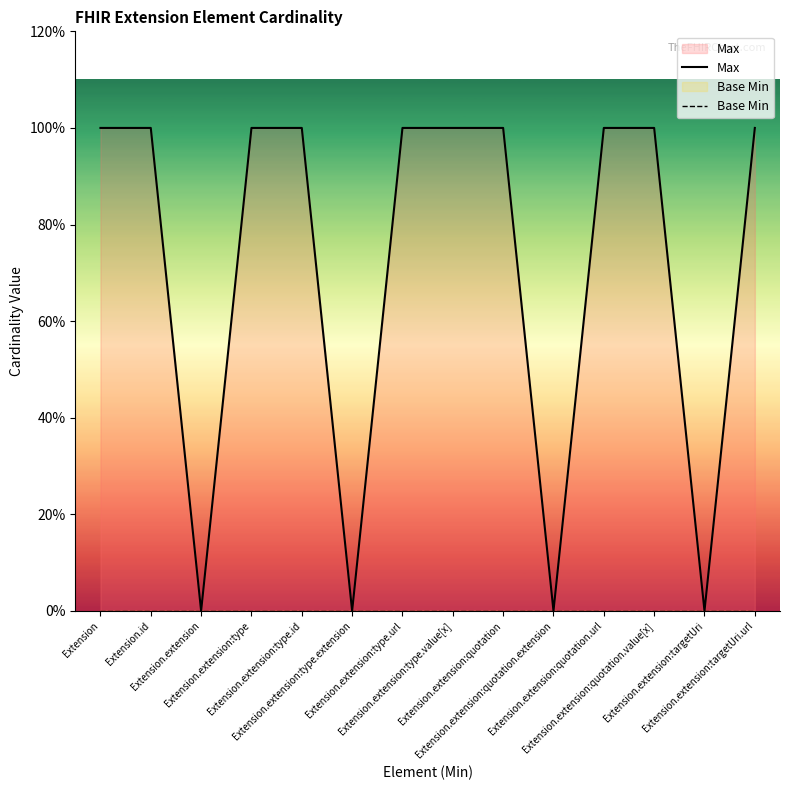

What is the value of the Max point at the 9th from the left?

1